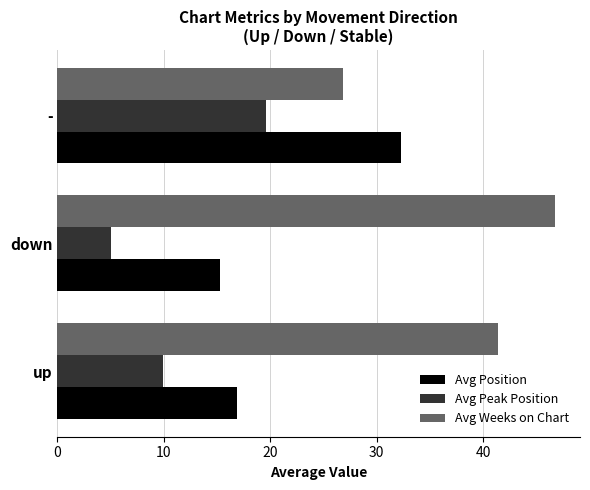

List the series in order of their overall mean, lowest first.

Avg Peak Position, Avg Position, Avg Weeks on Chart